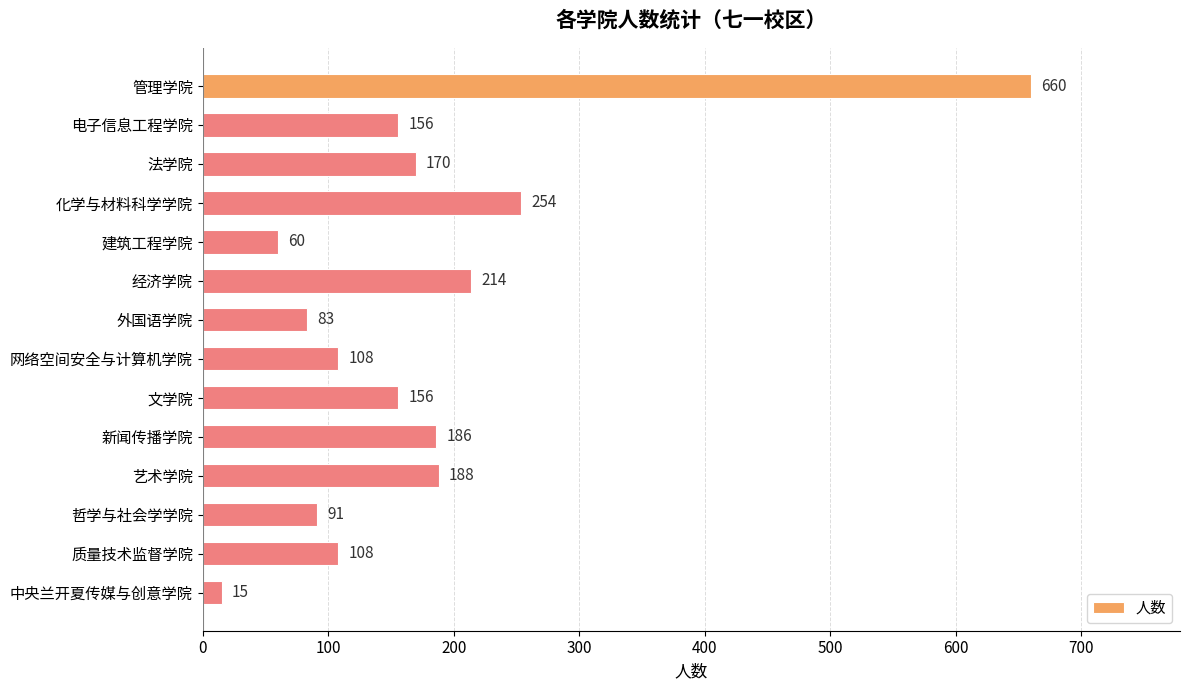

What is the maximum value shown in the chart?

660